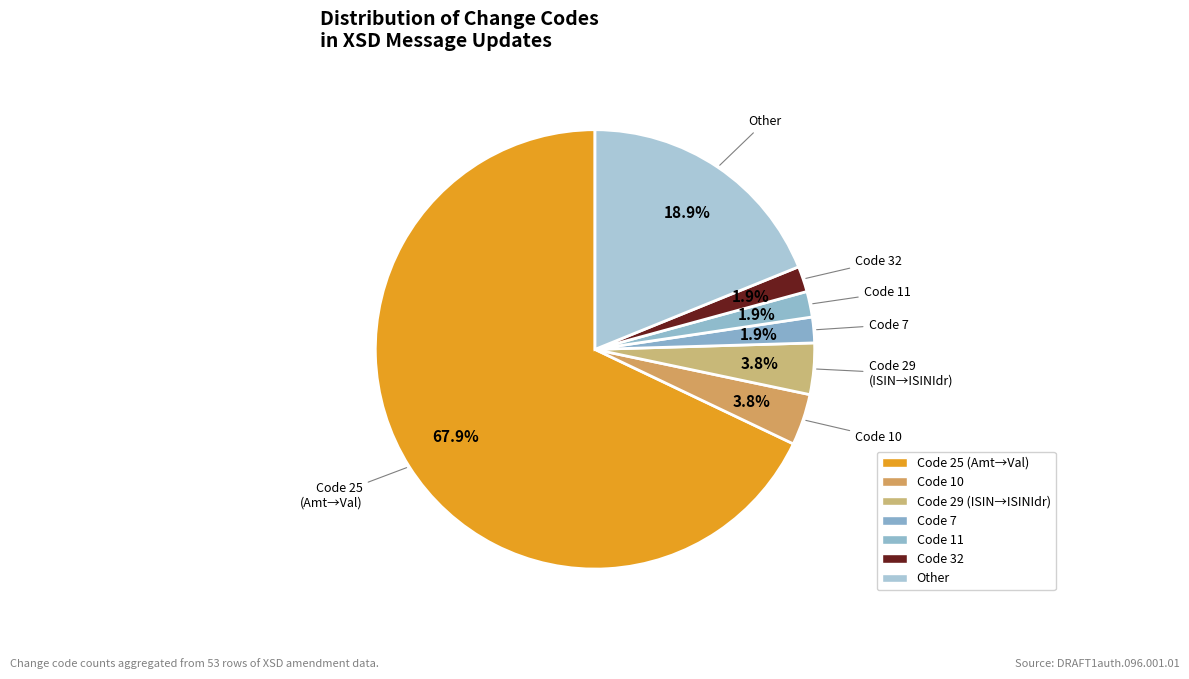

How many segments does this pie chart have?

7